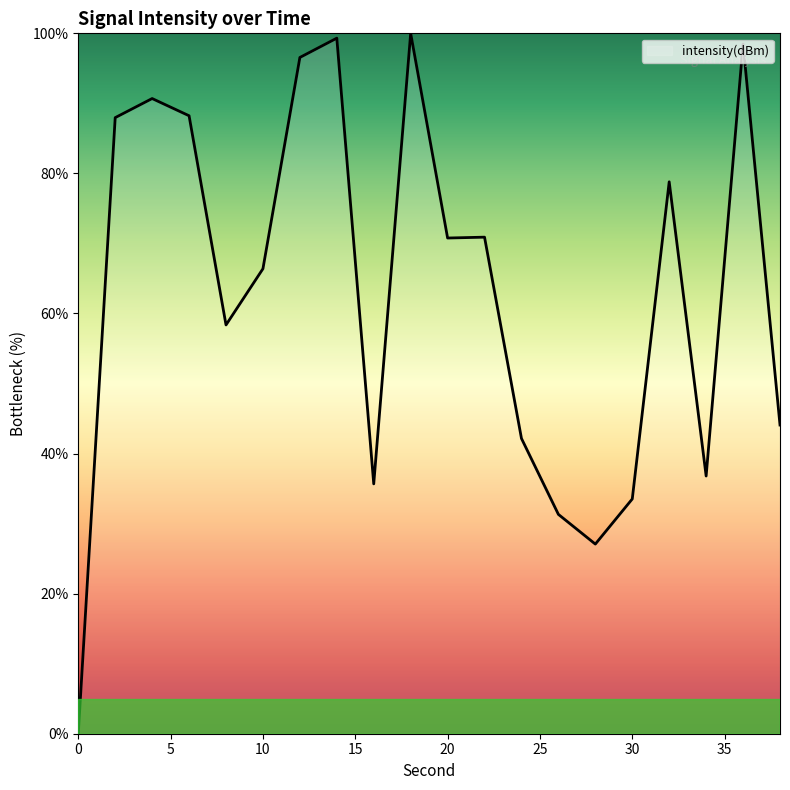

At which category does the data reach its first local valley?

8